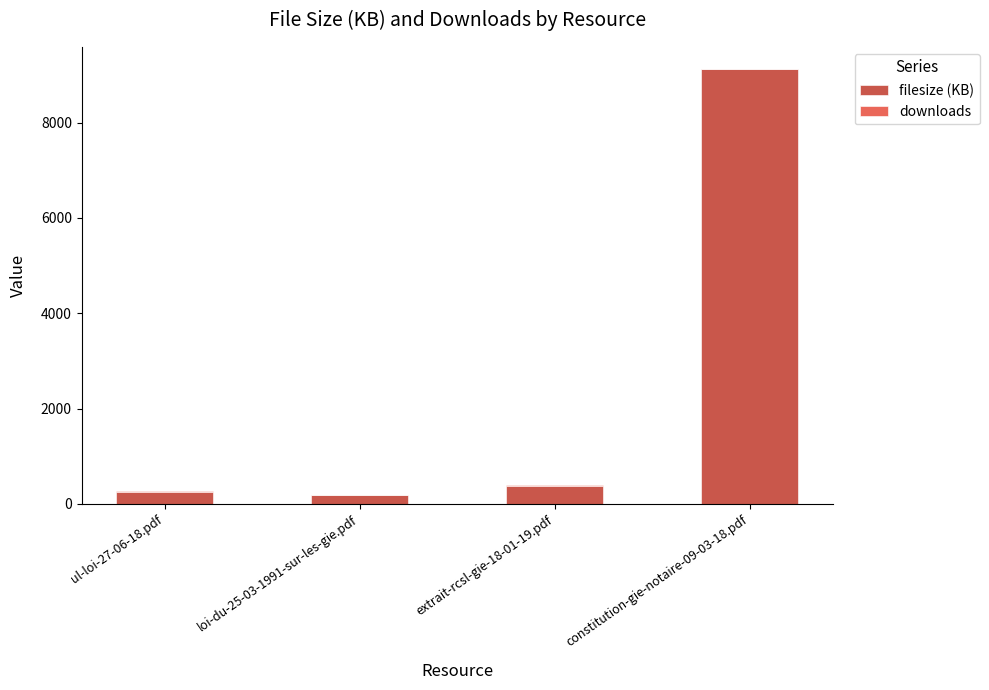

The value of filesize (KB) at constitution-gie-notaire-09-03-18.pdf is 9122.5. True or false?

True